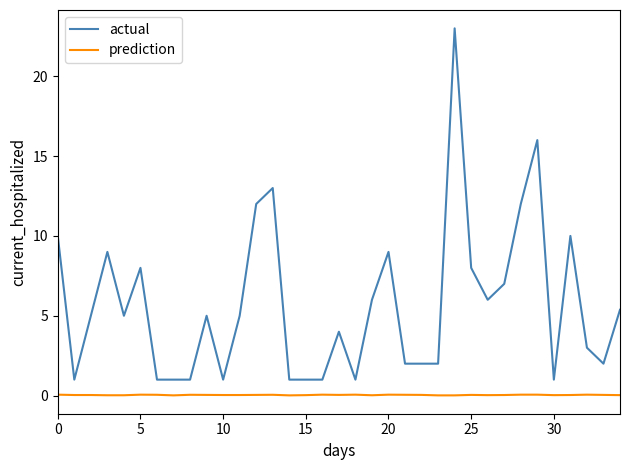

Rank the series by their average value, from highest to lowest.

actual, prediction